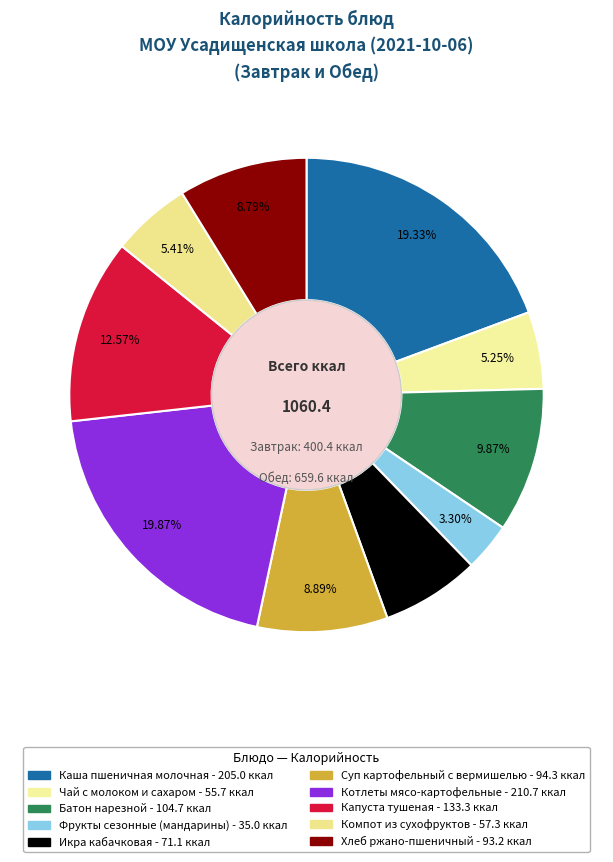

Combined, do Капуста тушеная and Чай с молоком и сахаром account for over 50%?

No